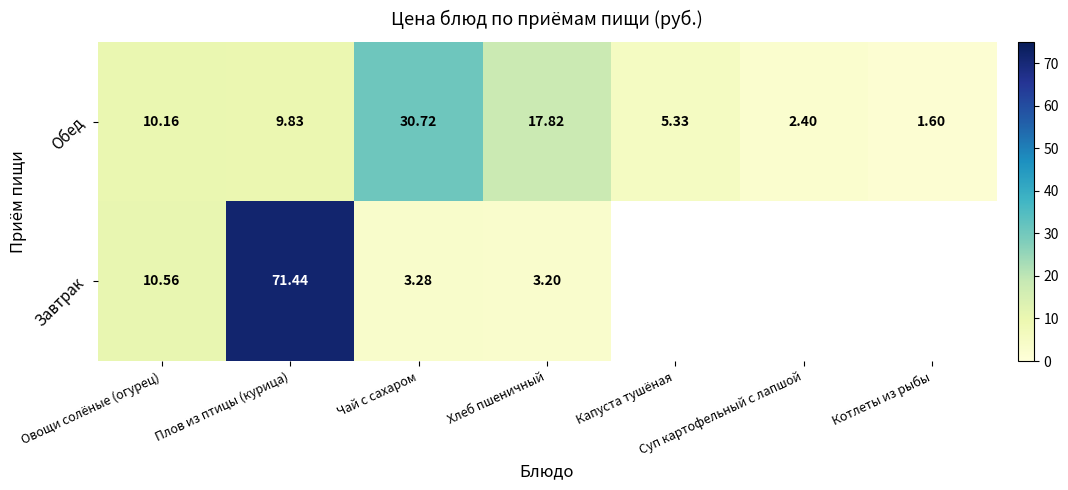

At Плов из птицы (курица), list the series in order from smallest to largest.

Обед, Завтрак